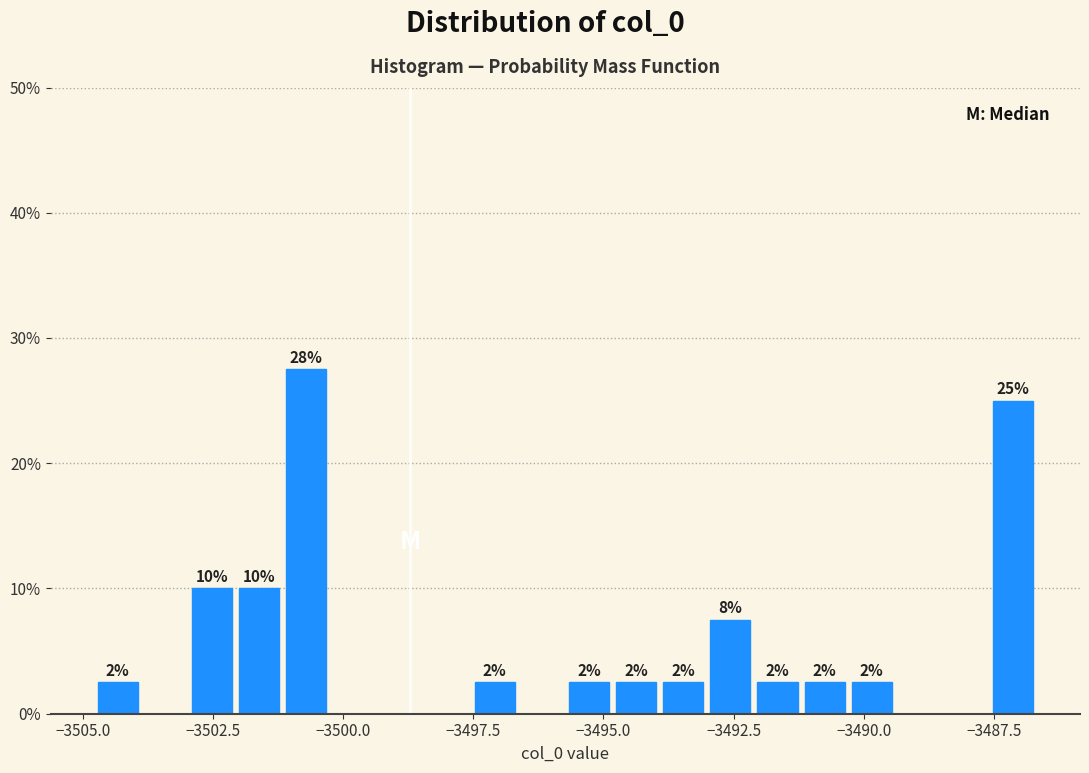

Read against the x-axis, roughly where is the centre of the tallest bar?

-3500.5